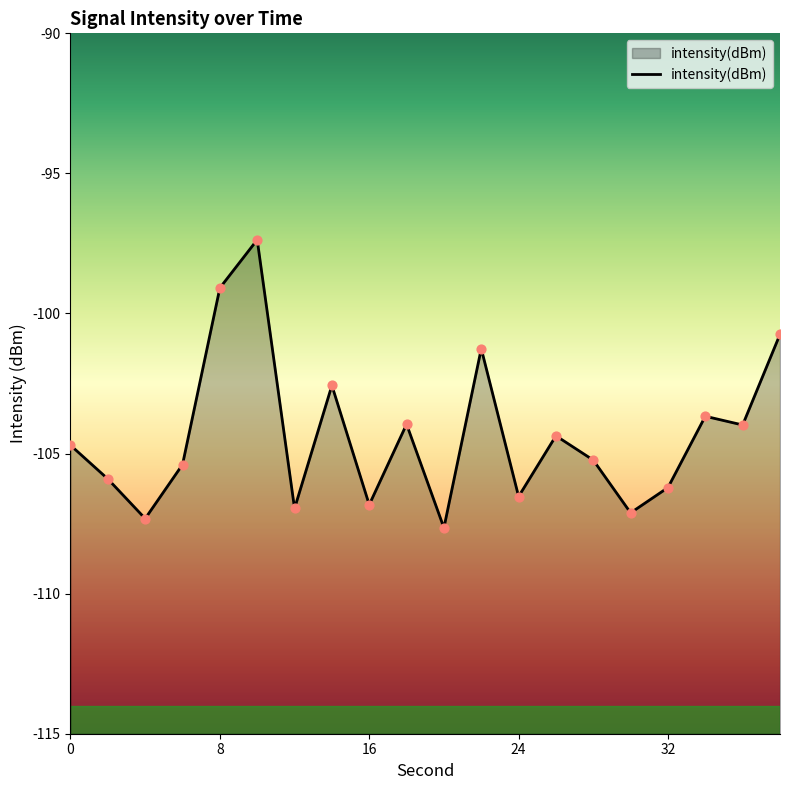

What is the change in value from 0 to 24?

-1.8